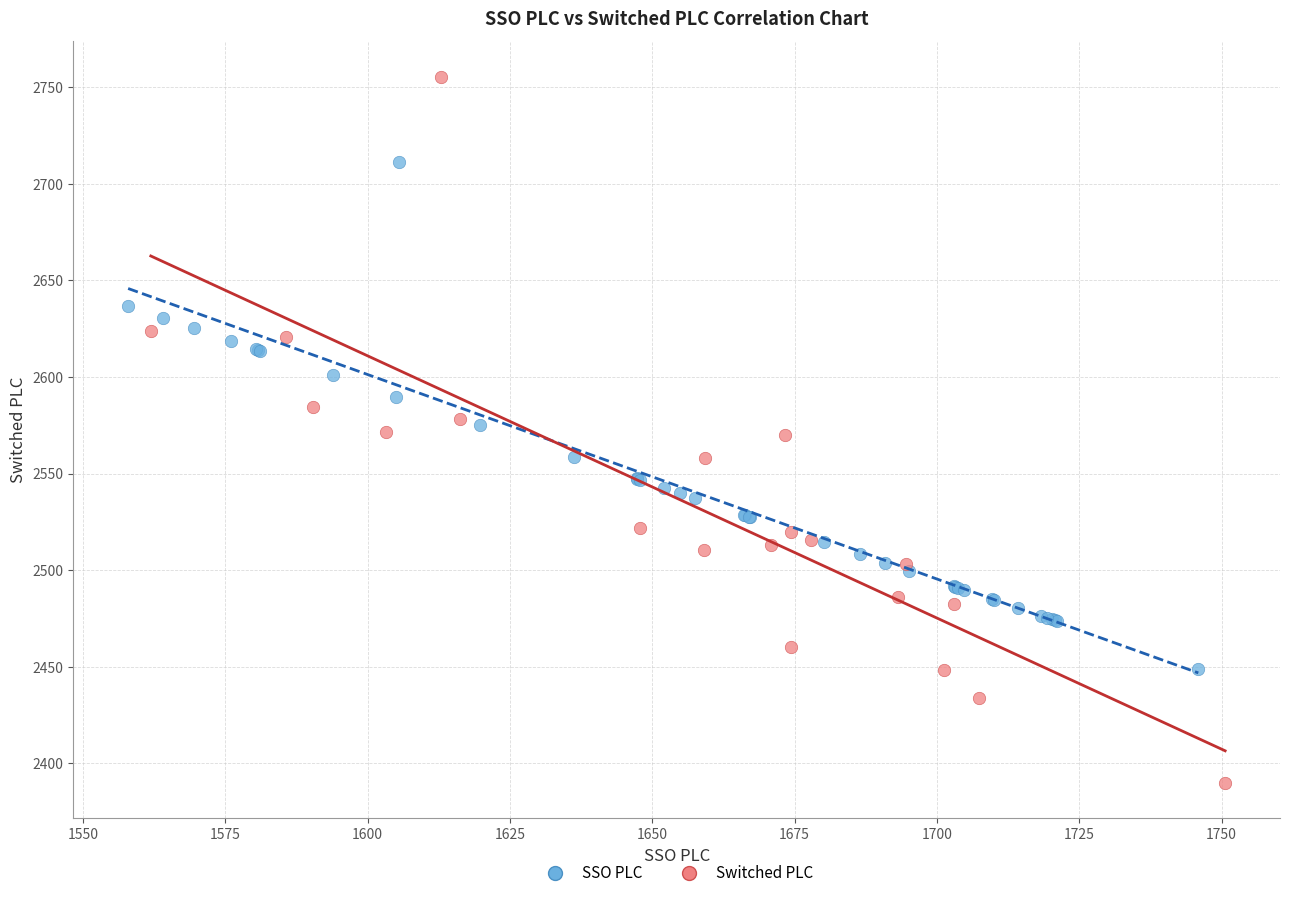

Which series has the widest spread of Y values?

Switched PLC